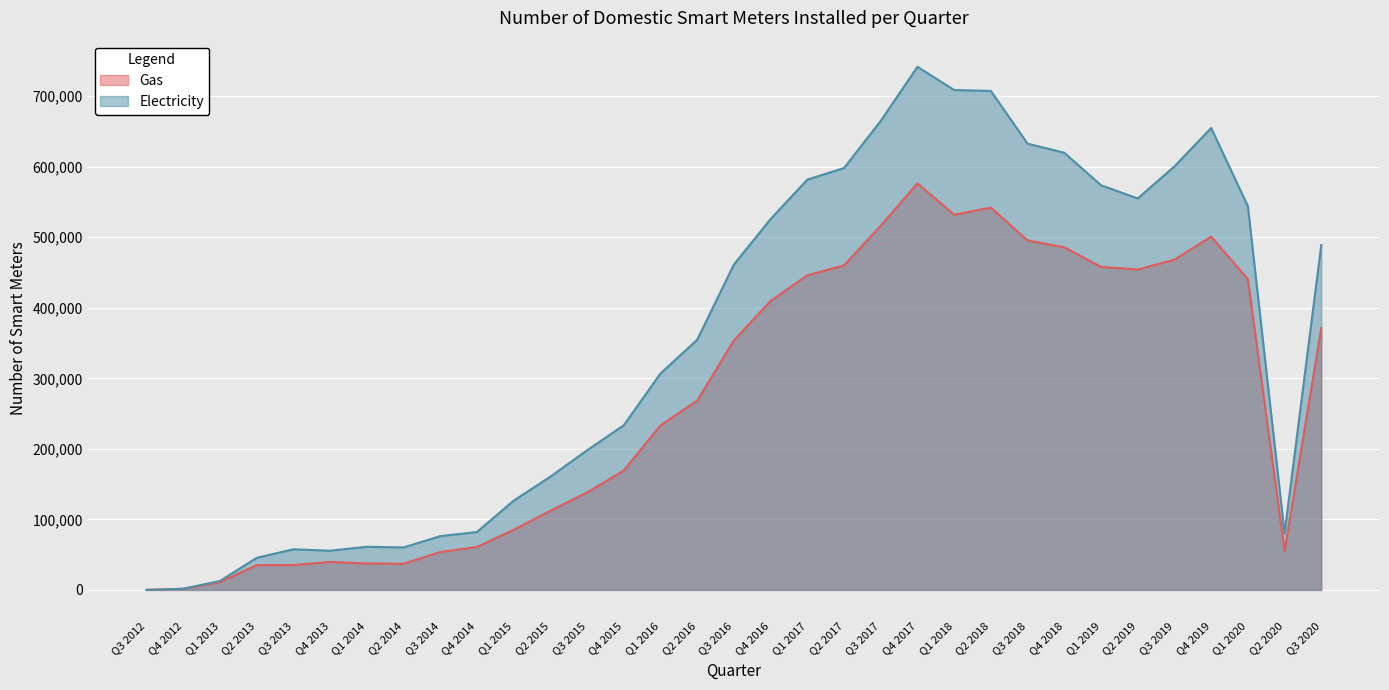

Reading left to right, what are all the values shown in this chart?

Gas: Q3 2012=32	Q4 2012=1570	Q1 2013=10963	Q2 2013=35130	Q3 2013=35190	Q4 2013=39730	Q1 2014=37480	Q2 2014=37113	Q3 2014=53764	Q4 2014=60882	Q1 2015=85202	Q2 2015=112055	Q3 2015=138150	Q4 2015=169238	Q1 2016=233284	Q2 2016=268262	Q3 2016=353668	Q4 2016=409670	Q1 2017=446000	Q2 2017=460068	Q3 2017=516264	Q4 2017=576338	Q1 2018=531870	Q2 2018=541934	Q3 2018=495438	Q4 2018=485668	Q1 2019=457944	Q2 2019=454172	Q3 2019=468191	Q4 2019=500778	Q1 2020=440559	Q2 2020=54982	Q3 2020=371274
Electricity: Q3 2012=36	Q4 2012=1671	Q1 2013=12678	Q2 2013=45456	Q3 2013=57632	Q4 2013=55603	Q1 2014=61164	Q2 2014=60216	Q3 2014=76227	Q4 2014=82081	Q1 2015=126515	Q2 2015=160543	Q3 2015=197911	Q4 2015=233400	Q1 2016=306842	Q2 2016=354641	Q3 2016=461304	Q4 2016=525776	Q1 2017=581680	Q2 2017=598064	Q3 2017=664924	Q4 2017=741547	Q1 2018=708652	Q2 2018=707374	Q3 2018=632575	Q4 2018=619726	Q1 2019=573654	Q2 2019=554940	Q3 2019=600361	Q4 2019=654875	Q1 2020=544126	Q2 2020=80108	Q3 2020=488899